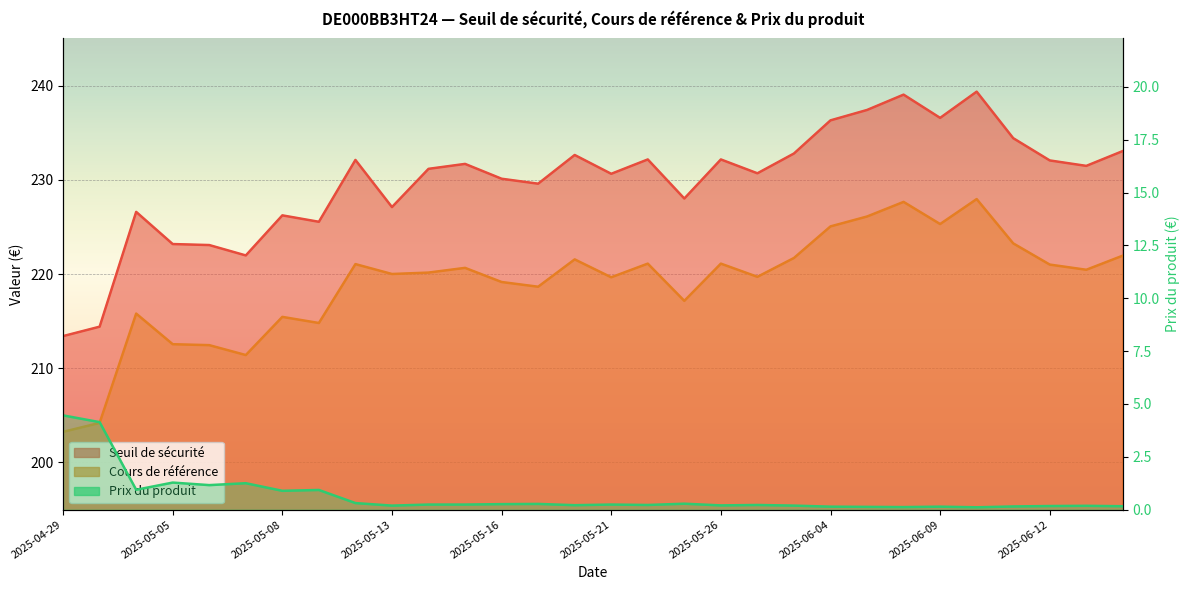

How many interior local peaks does the Cours de référence series have?

9